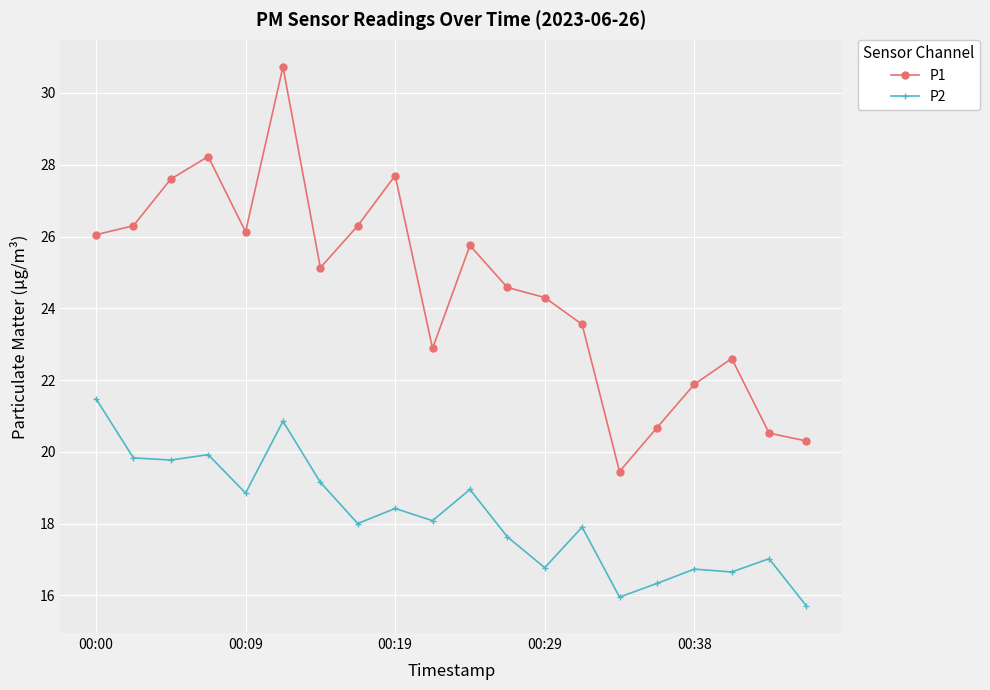

Does the chart display data point markers on the line(s)?

Yes